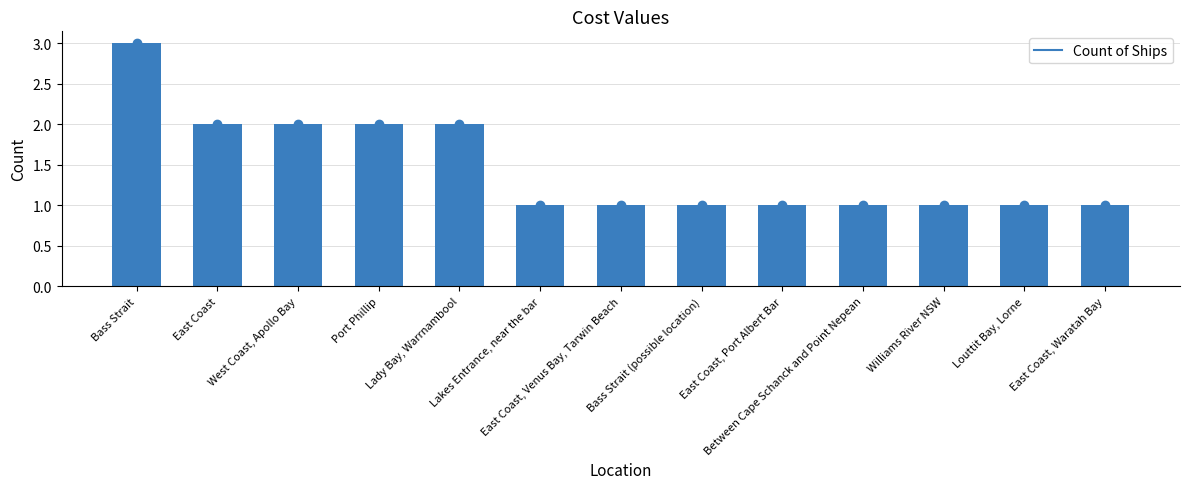

Reading right to left, transcribe all the data shown in this chart.

East Coast, Waratah Bay=1	Louttit Bay, Lorne=1	Williams River NSW=1	Between Cape Schanck and Point Nepean=1	East Coast, Port Albert Bar=1	Bass Strait (possible location)=1	East Coast, Venus Bay, Tarwin Beach=1	Lakes Entrance, near the bar=1	Lady Bay, Warrnambool=2	Port Phillip=2	West Coast, Apollo Bay=2	East Coast=2	Bass Strait=3